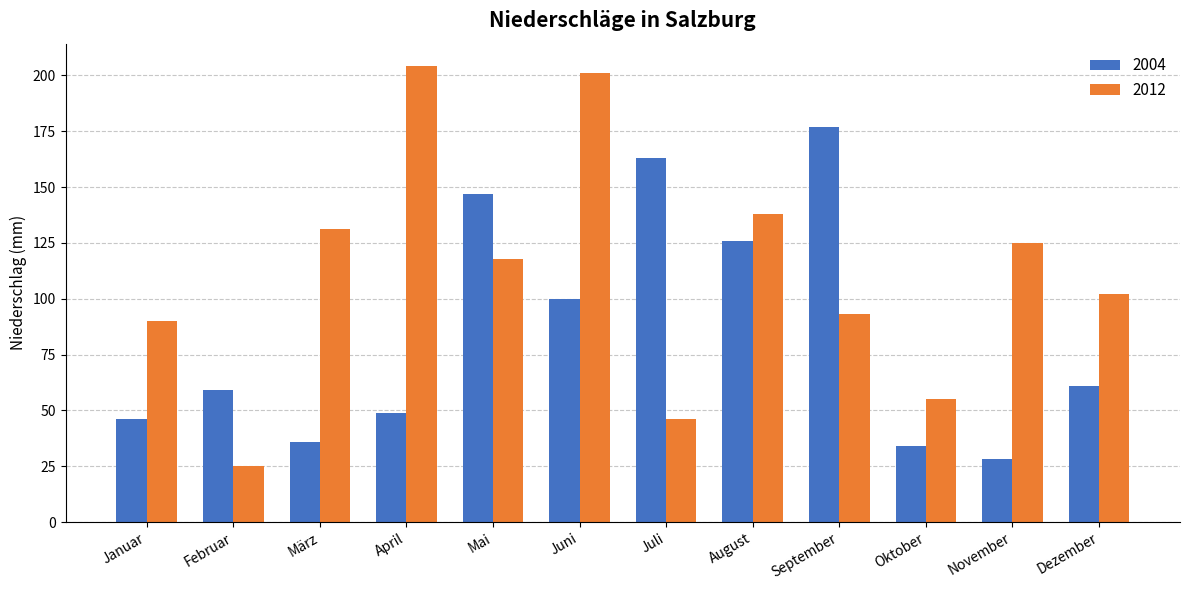

At how many categories does at least one series exceed 118?

8